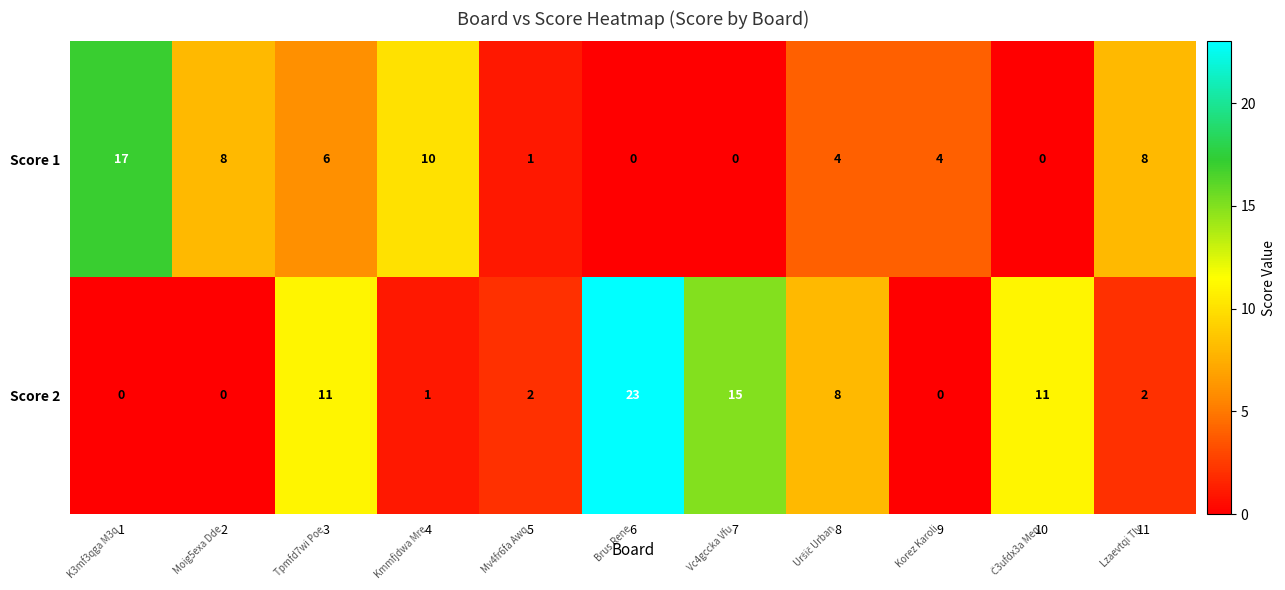

Reading left to right, extract all data points from this chart.

Score 1: 1=17	2=8	3=6	4=10	5=1	6=0	7=0	8=4	9=4	10=0	11=8
Score 2: 1=0	2=0	3=11	4=1	5=2	6=23	7=15	8=8	9=0	10=11	11=2